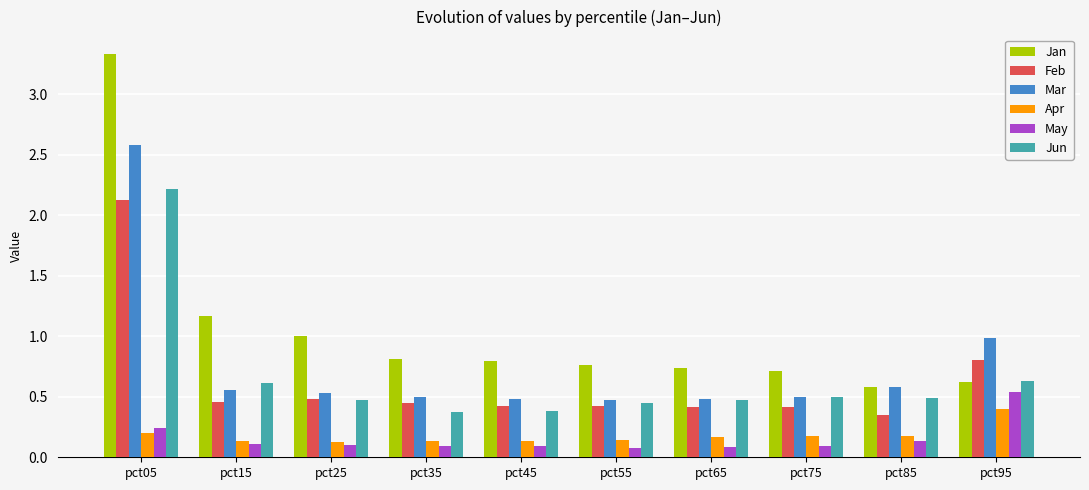

The value of Apr at pct35 is 0.1. True or false?

True